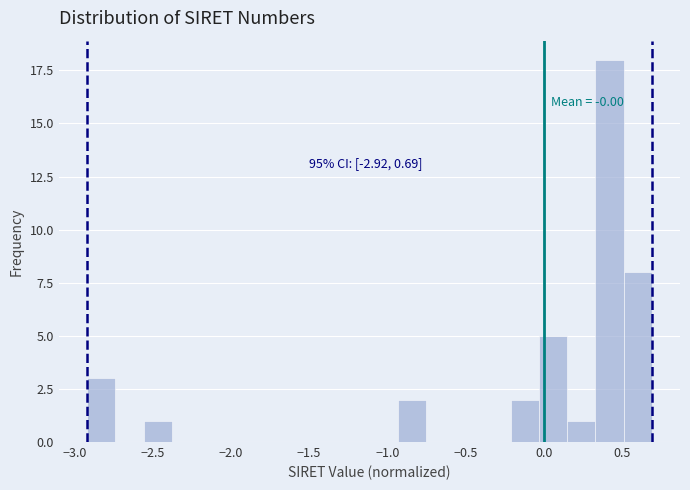

Read against the x-axis, roughly where is the centre of the tallest bar?

0.40